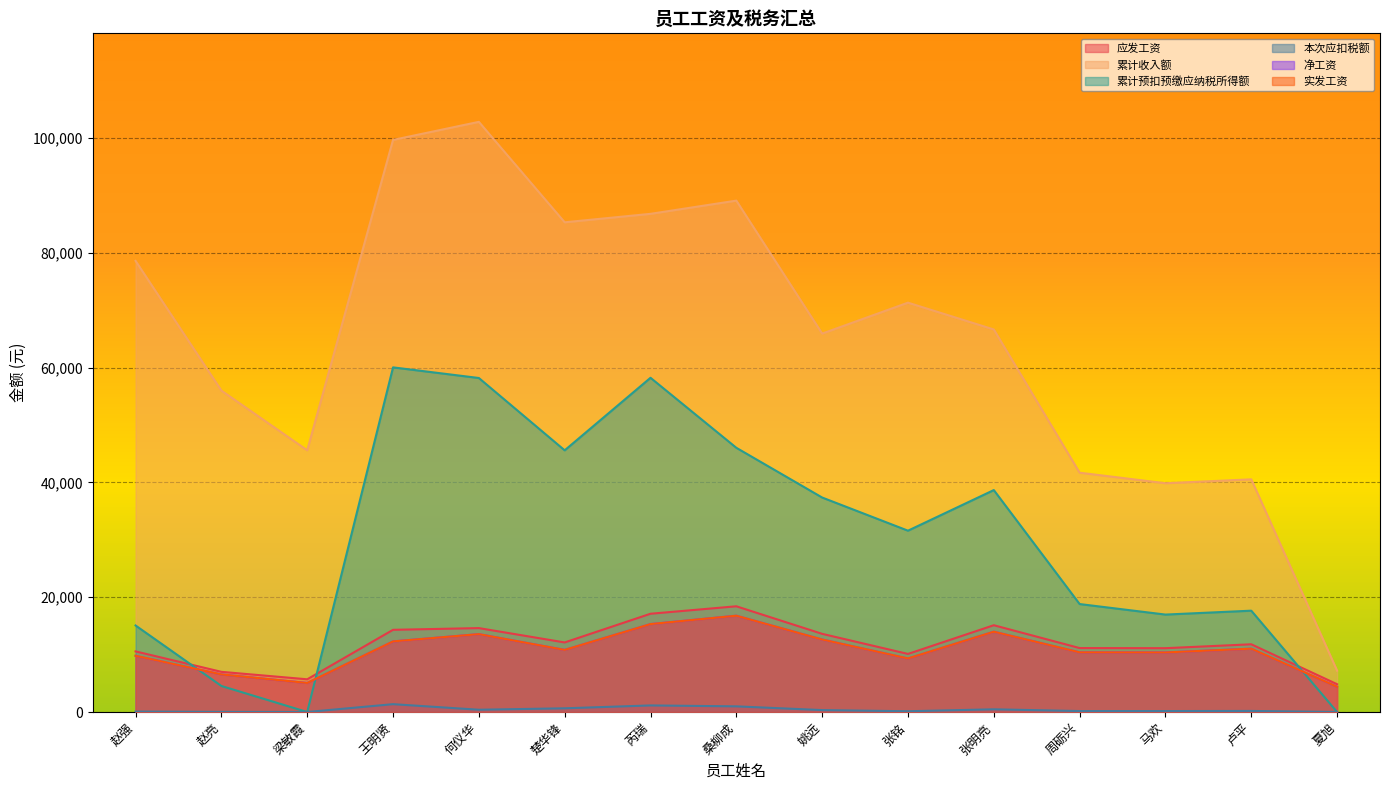

Reading right to left, transcribe all the data shown in this chart.

应发工资: 4844.0	11799.0	11120.0	11141.0	15120.0	10120.0	13620.0	18420.0	17120.0	12120.0	14620.0	14320.0	5700.0	7000.0	10560.0
累计收入额: 7207.6	40539.0	39860.0	41694.6	66649.6	71320.0	65932.2	89097.4	86794.7	85320.0	102820.0	99672.6	45600.0	56000.0	78600.0
累计预扣预缴应纳税所得额: 0.0	17655.2	16976.2	18810.8	38668.3	31592.3	37368.7	46034.0	58231.3	45592.3	58192.8	60045.4	0.0	4536.4	15076.2
本次应扣税额: 0.0	186.7	166.3	166.9	470.8	134.0	334.8	986.7	1146.7	646.7	396.7	1366.7	0.0	17.0	74.3
净工资: 4401.4	11035.6	10376.9	10397.3	13996.4	9333.1	12632.4	16780.5	15320.5	10820.5	13570.5	12300.5	5059.9	6550.0	9801.2
实发工资: 4401.4	11035.6	10376.9	10397.3	13996.4	9333.1	12632.4	16780.5	15320.5	10820.5	13570.5	12300.5	5059.9	6550.0	9801.2